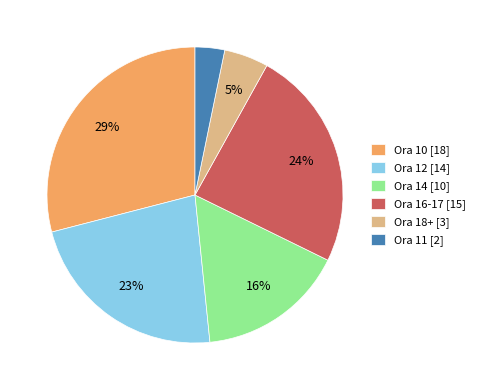

True or false: Ora 14 [10] accounts for 28% of the total.

False